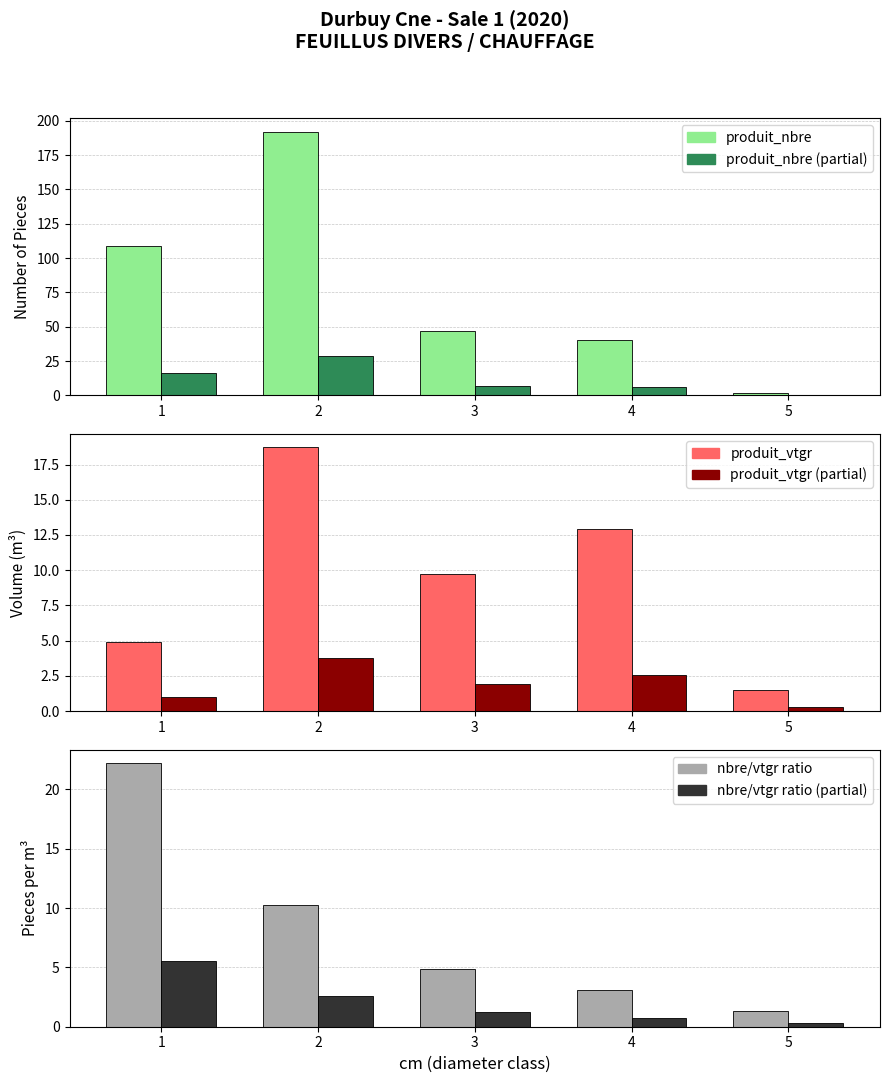

Which has a higher value, 3 or 4?

3